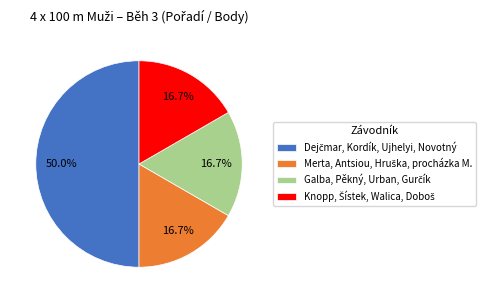

How many segments does this pie chart have?

4